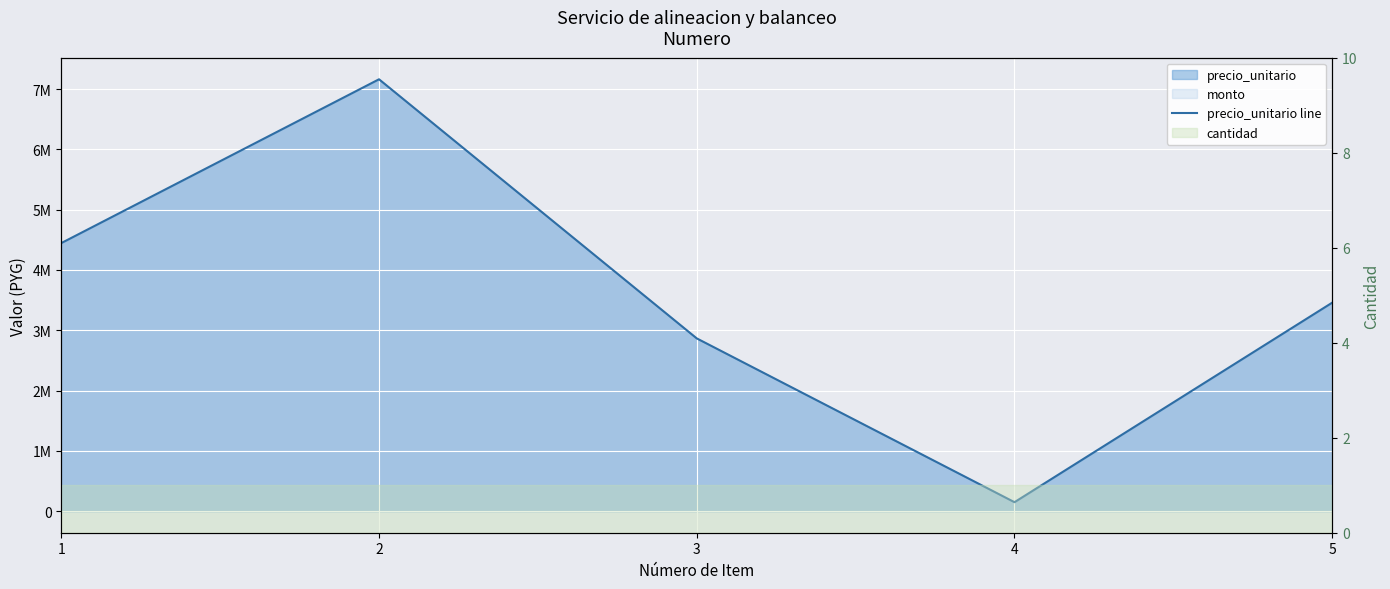

What is the sum of all values?

18080400